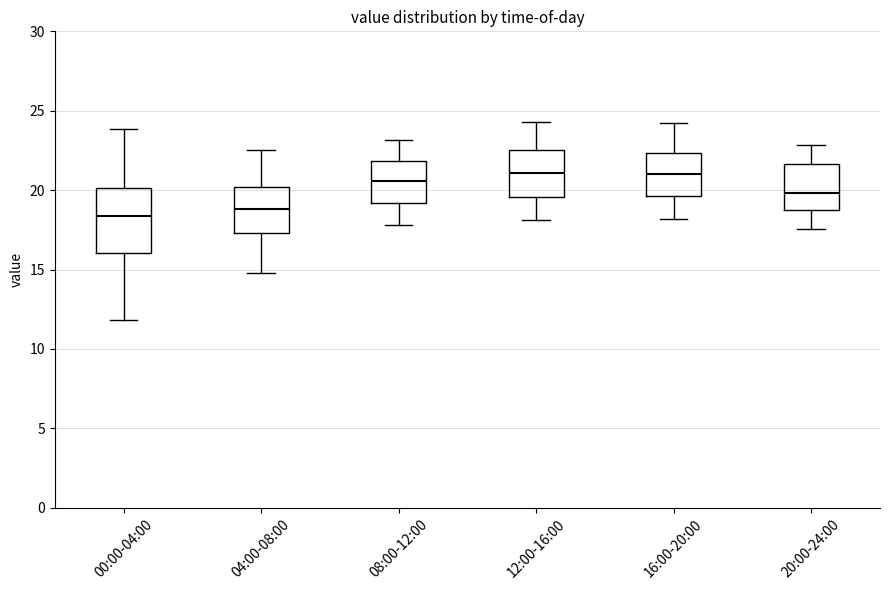

Where is the upper edge of the box for 12:00-16:00 on the y-axis? The values are not printed on the chart, so give them approximately, as read against the axis.

22.5